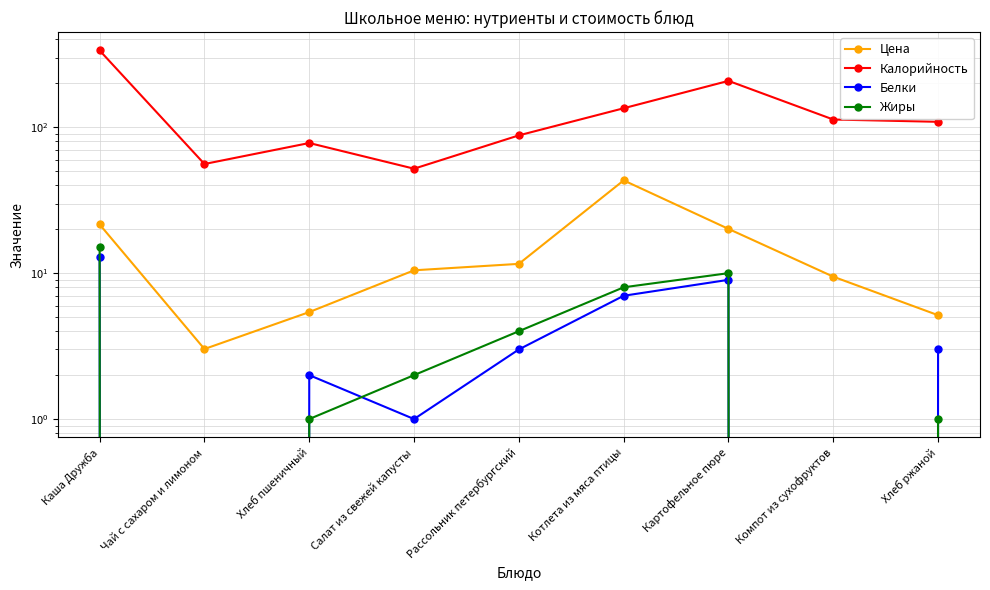

At which label does Белки reach its peak?

Каша Дружба